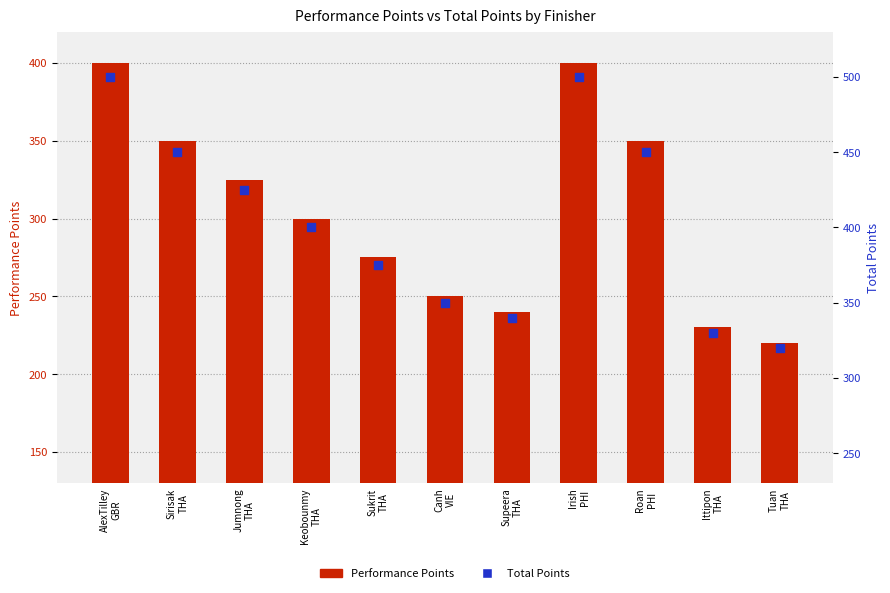

What is the total value across all series at Sirisak
THA?

800